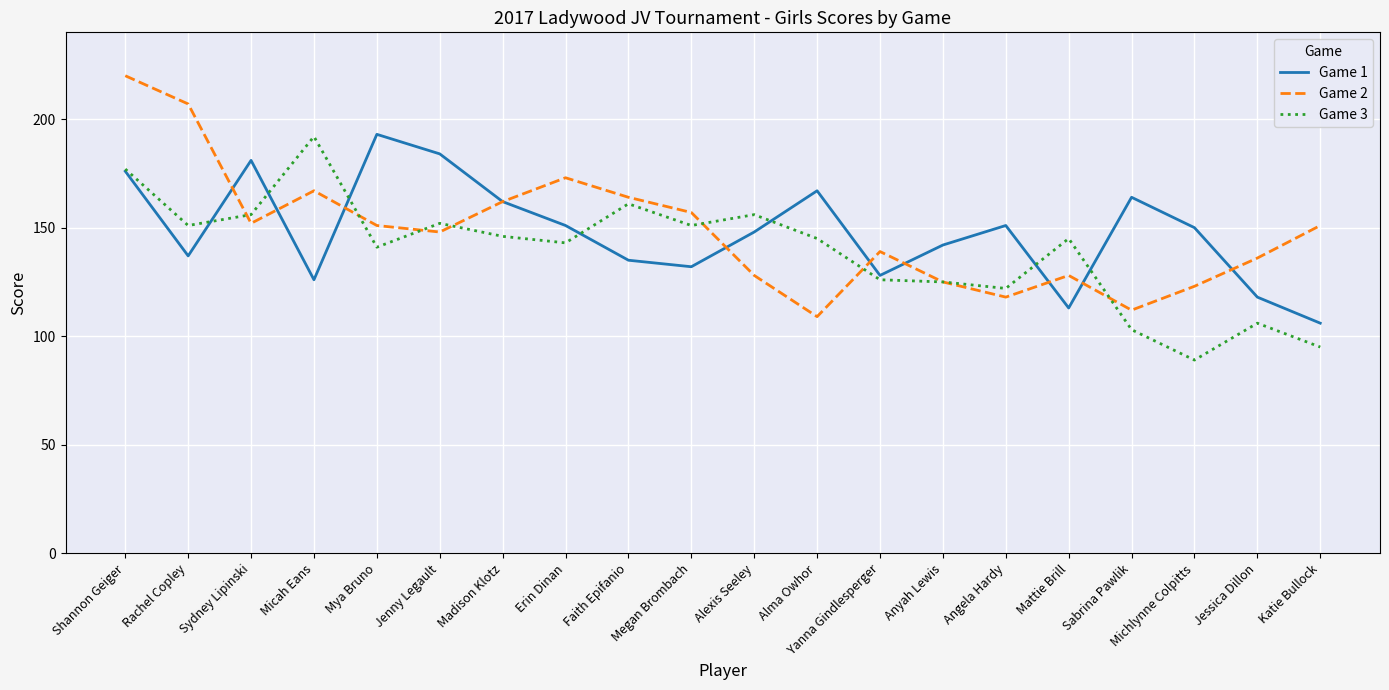

What is the approximate value of Game 1 at Micah Eans, to the nearest 5?

125